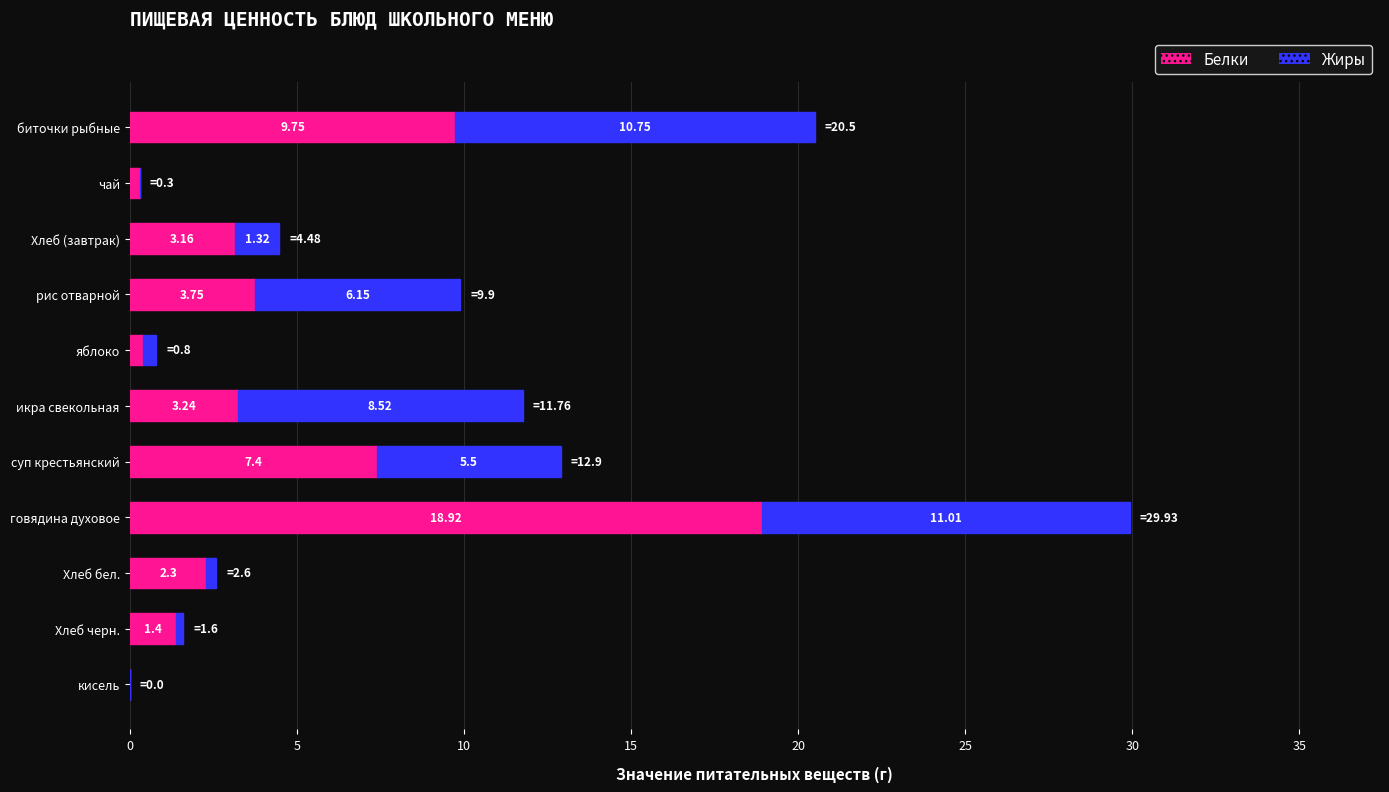

What is the sum of all Белки values?

50.6